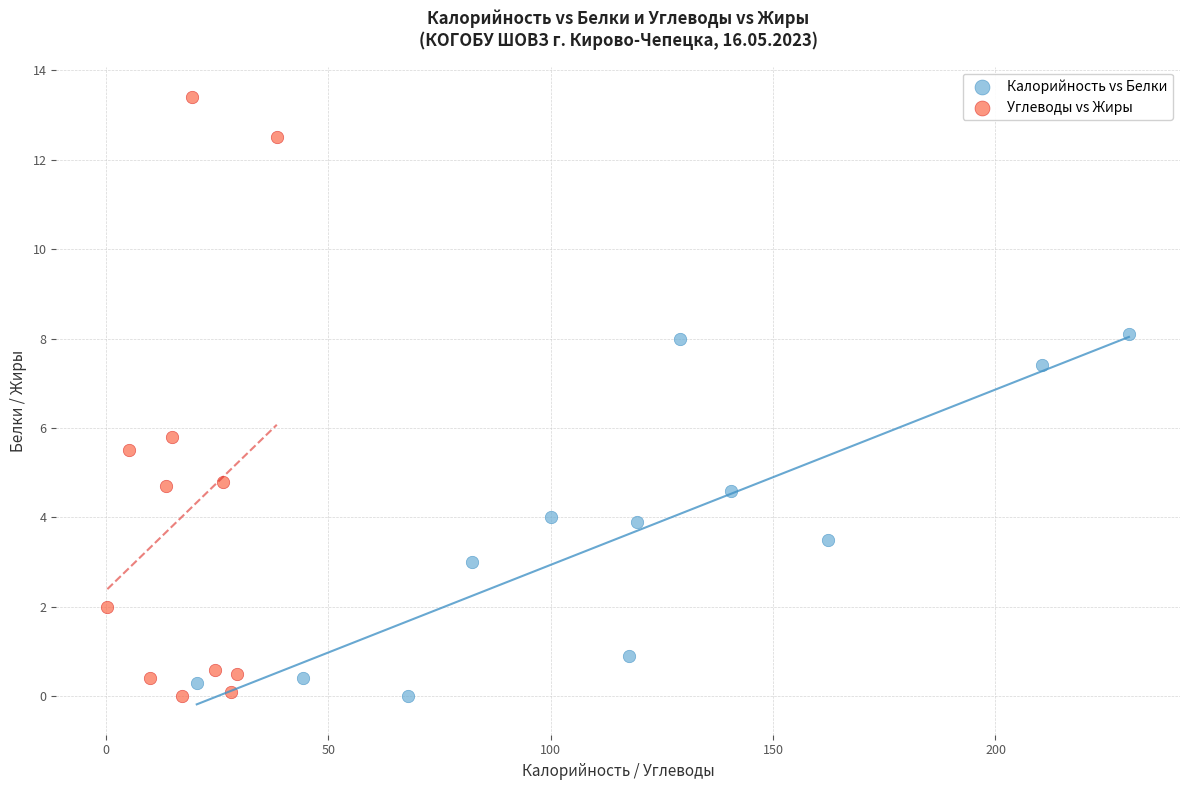

Which series has the largest Y range (max minus min)?

Углеводы vs Жиры